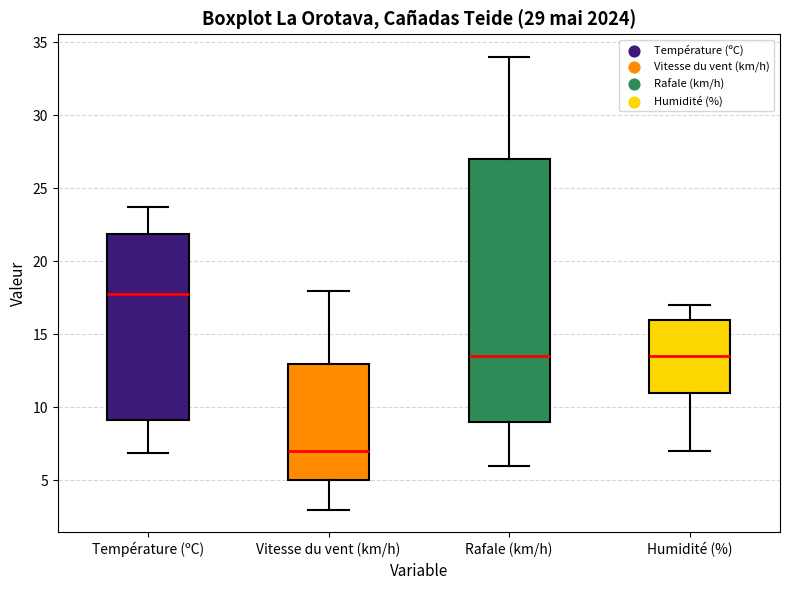

Reading left to right, transcribe this box plot: for each box, give where its median line is, the range the box spans, and where its two whiskers end, as read against the y-axis. The values are not printed on the chart, so give them approximately, as read against the axis.

Température (ºC): median 18.0, box 9.0 to 22.0, whiskers 7.0 to 23.5
Vitesse du vent (km/h): median 7.0, box 5.0 to 13.0, whiskers 3.0 to 18.0
Rafale (km/h): median 13.5, box 9.0 to 27.0, whiskers 6.0 to 34.0
Humidité (%): median 13.5, box 11.0 to 16.0, whiskers 7.0 to 17.0